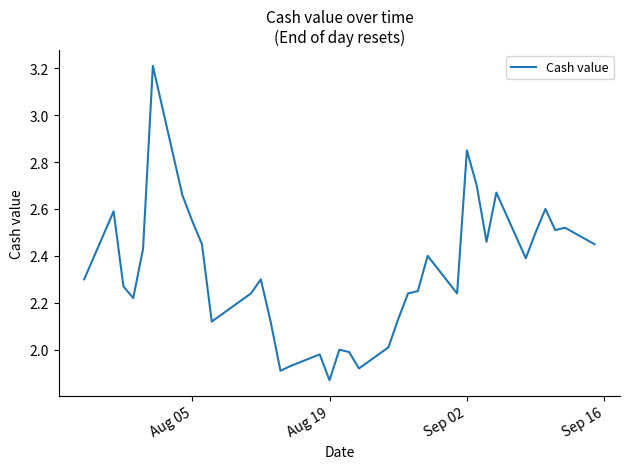

Does the chart display data point markers on the line(s)?

No